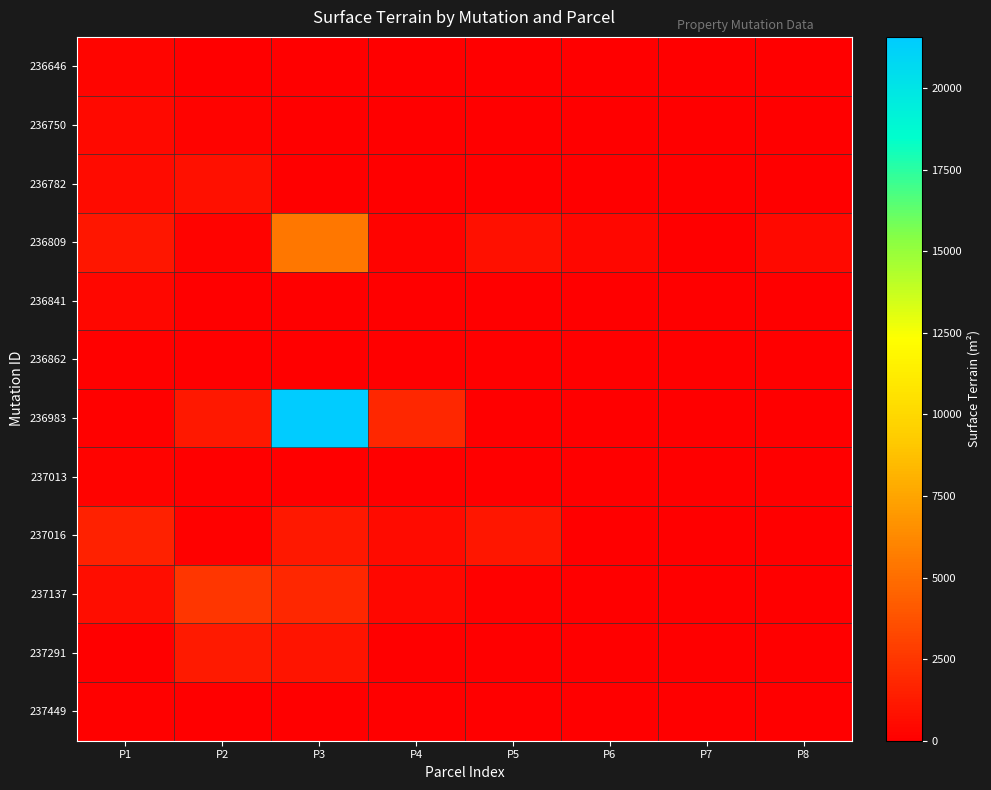

What is the difference between the highest and lowest values at P5?

1046